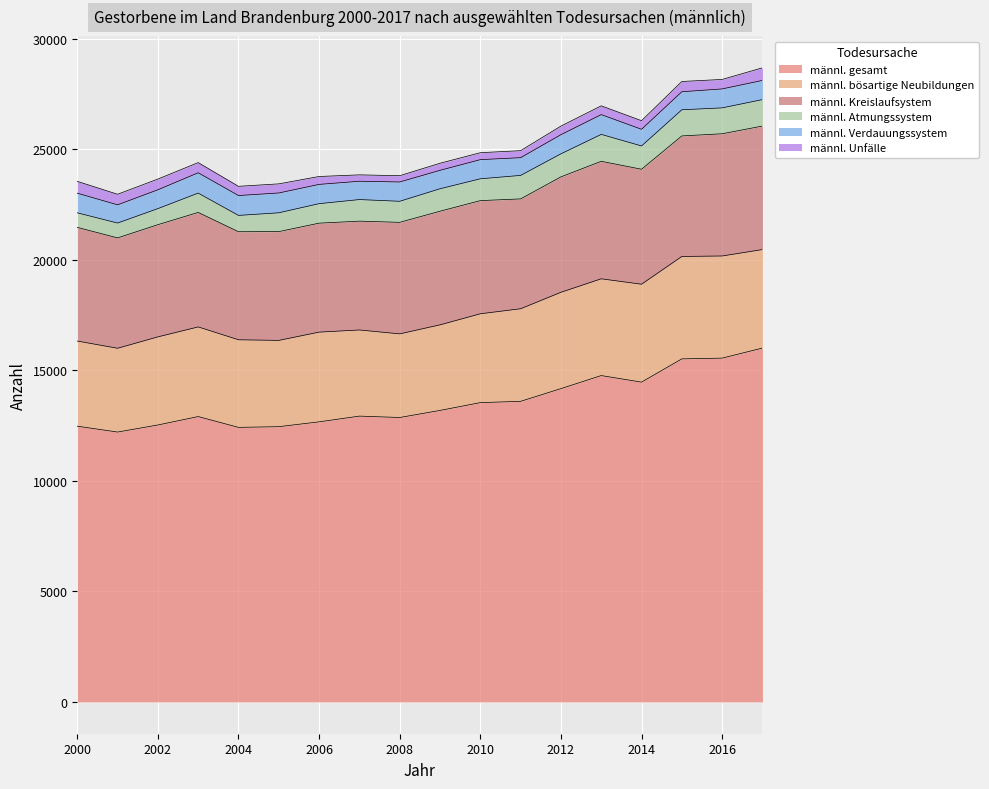

Where is the first local maximum for männl. Unfälle?

2002